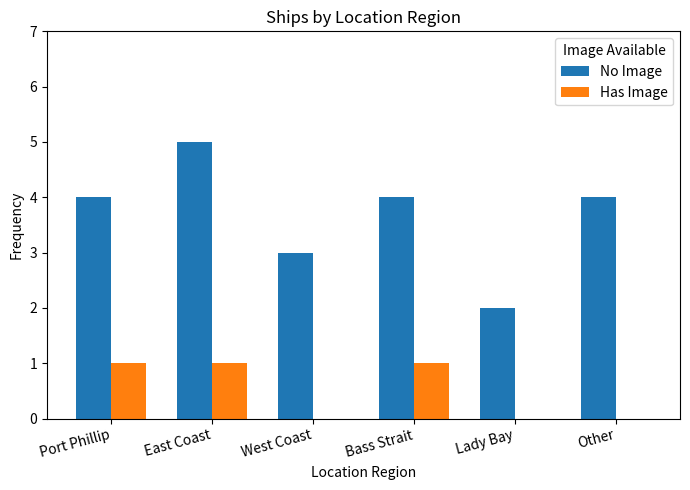

Count the number of data series in this chart.

2